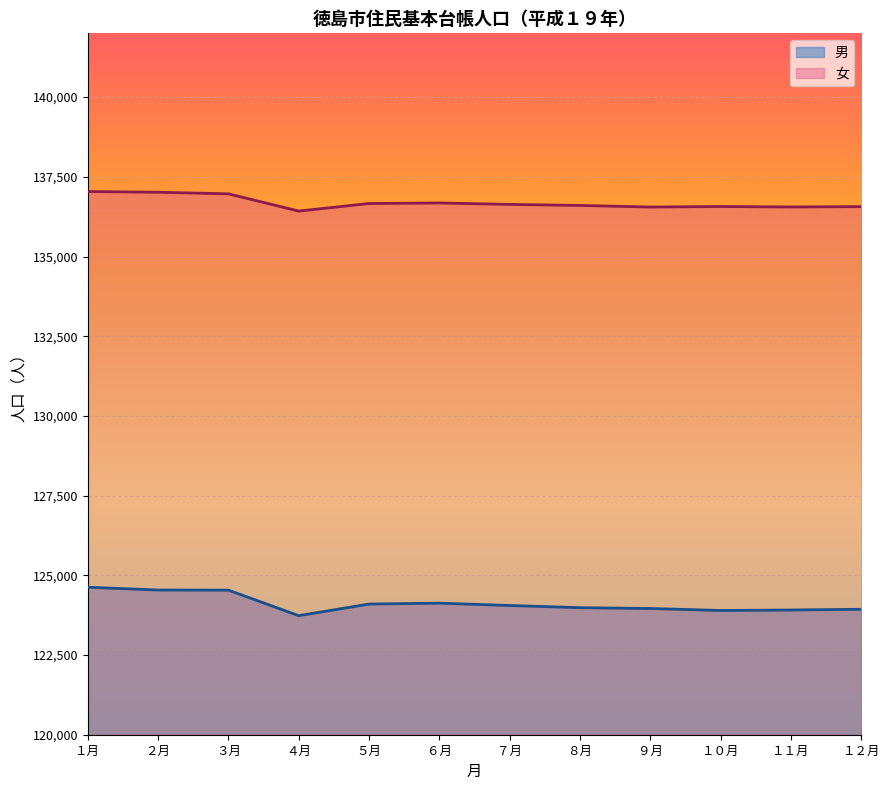

What is the maximum value shown in the chart?

137038